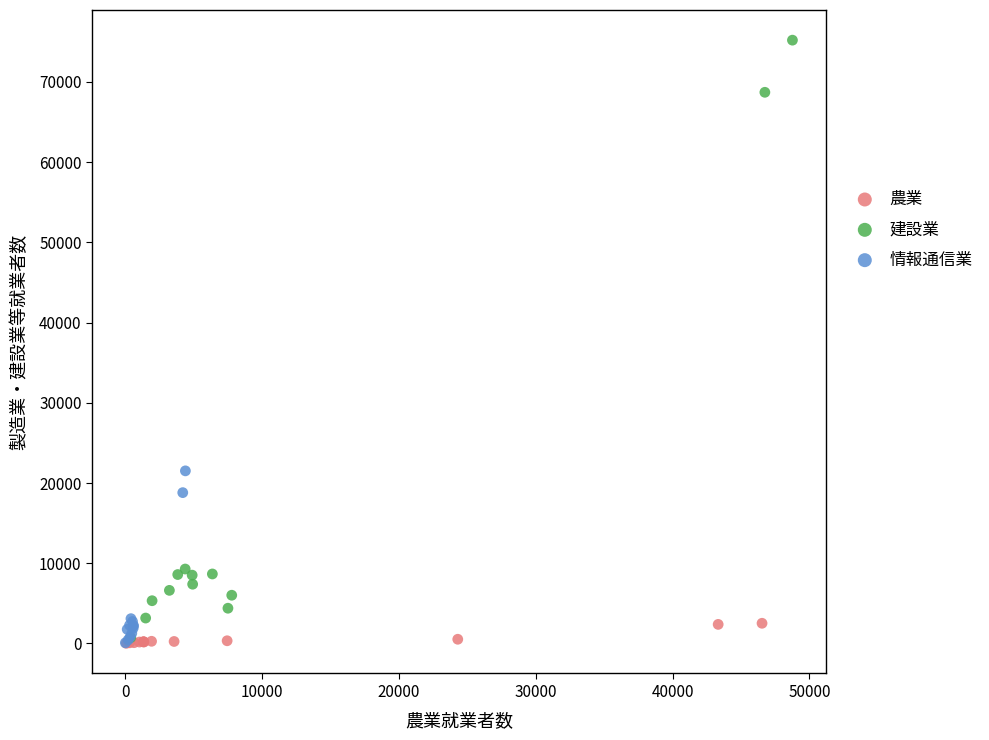

Which series contains the highest Y value?

建設業